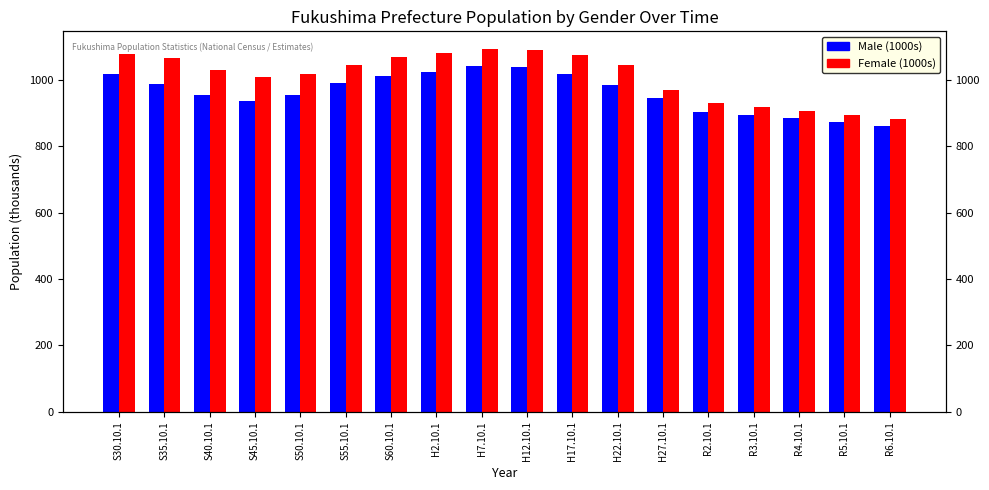

Reading right to left, what are all the values shown in this chart?

Male (1000s): R6.10.1=860.9	R5.10.1=872.4	R4.10.1=883.9	R3.10.1=893.8	R2.10.1=903.9	H27.10.1=945.7	H22.10.1=984.7	H17.10.1=1016.7	H12.10.1=1037.8	H7.10.1=1042.0	H2.10.1=1024.4	S60.10.1=1012.5	S55.10.1=990.6	S50.10.1=953.4	S45.10.1=936.2	S40.10.1=955.0	S35.10.1=986.8	S30.10.1=1016.8
Female (1000s): R6.10.1=881.9	R5.10.1=894.3	R4.10.1=906.5	R3.10.1=918.2	R2.10.1=929.3	H27.10.1=968.4	H22.10.1=1044.4	H17.10.1=1074.6	H12.10.1=1089.1	H7.10.1=1091.6	H2.10.1=1079.7	S60.10.1=1067.8	S55.10.1=1044.7	S50.10.1=1017.2	S45.10.1=1009.9	S40.10.1=1028.8	S35.10.1=1064.3	S30.10.1=1078.5